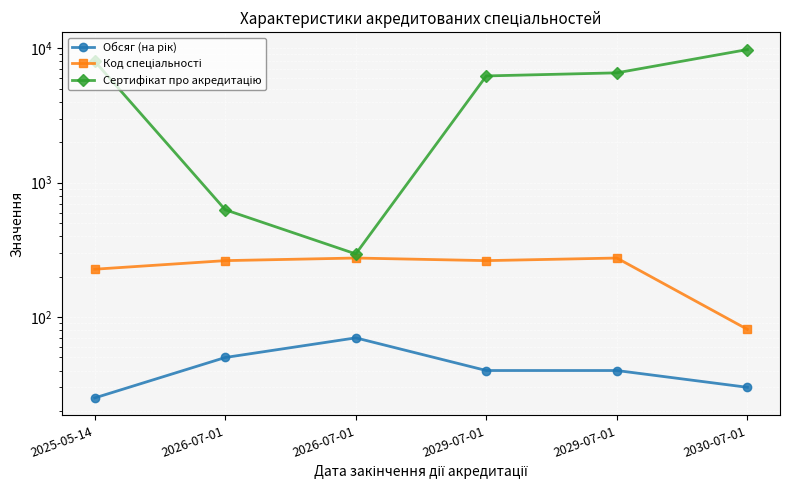

How many lines are shown in the chart?

3